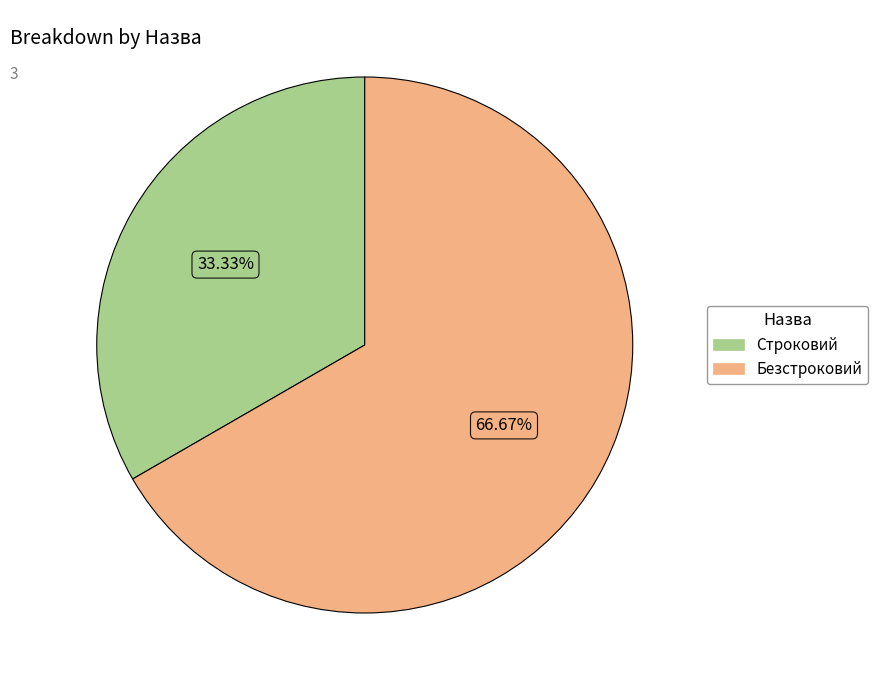

How many slices are in this pie chart?

2